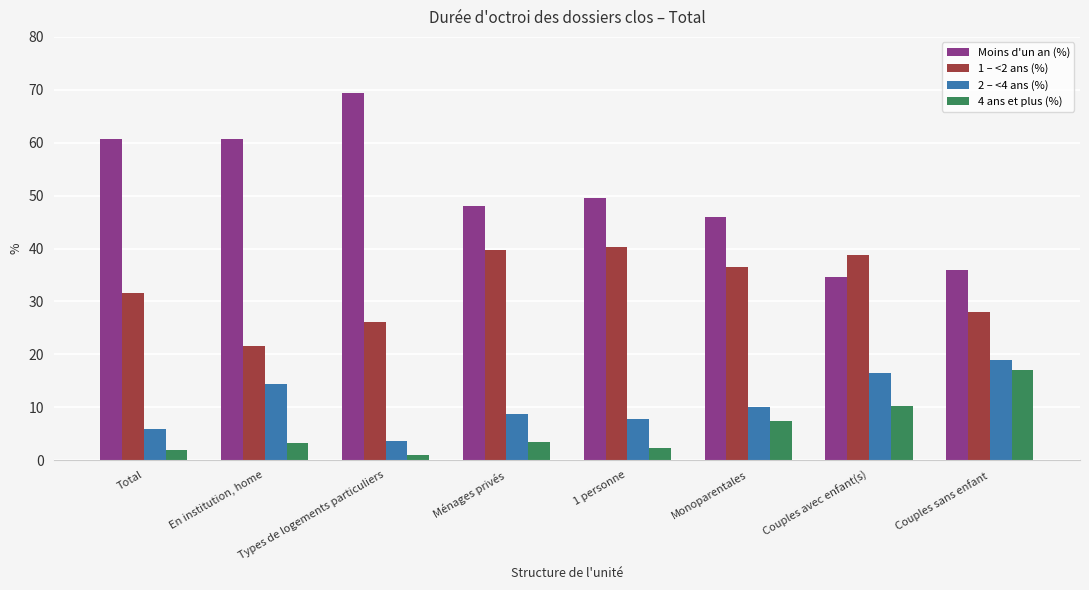

Is the value of 2 – <4 ans (%) at Couples avec enfant(s) greater than the value of 4 ans et plus (%) at Couples avec enfant(s)?

Yes